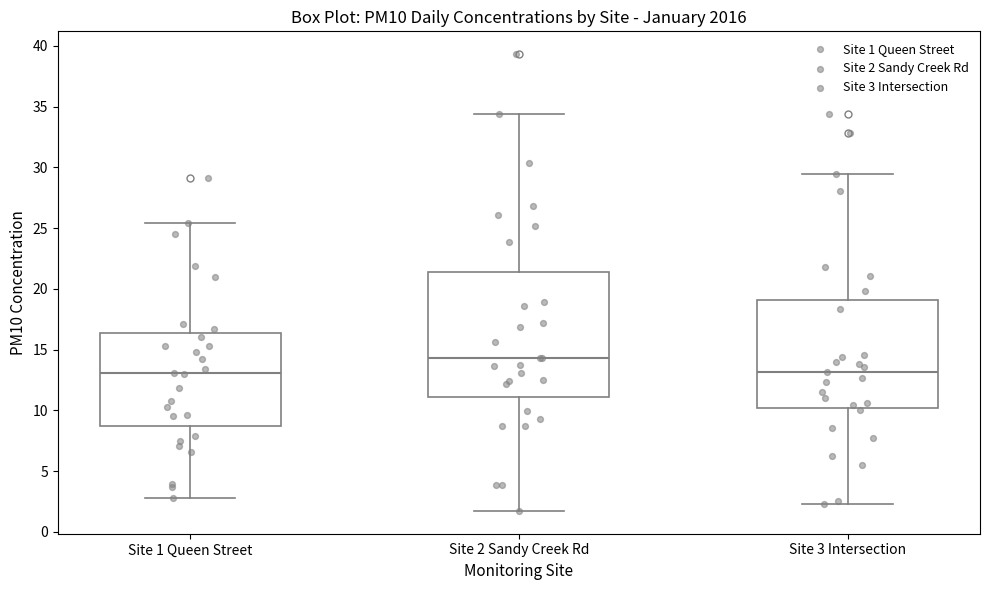

Which box is the tallest, from its lower edge to its upper edge?

Site 2 Sandy Creek Rd